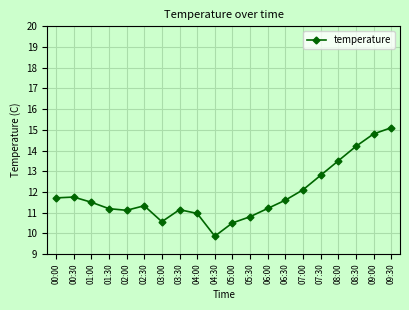

What is the minimum value shown in the chart?

9.9